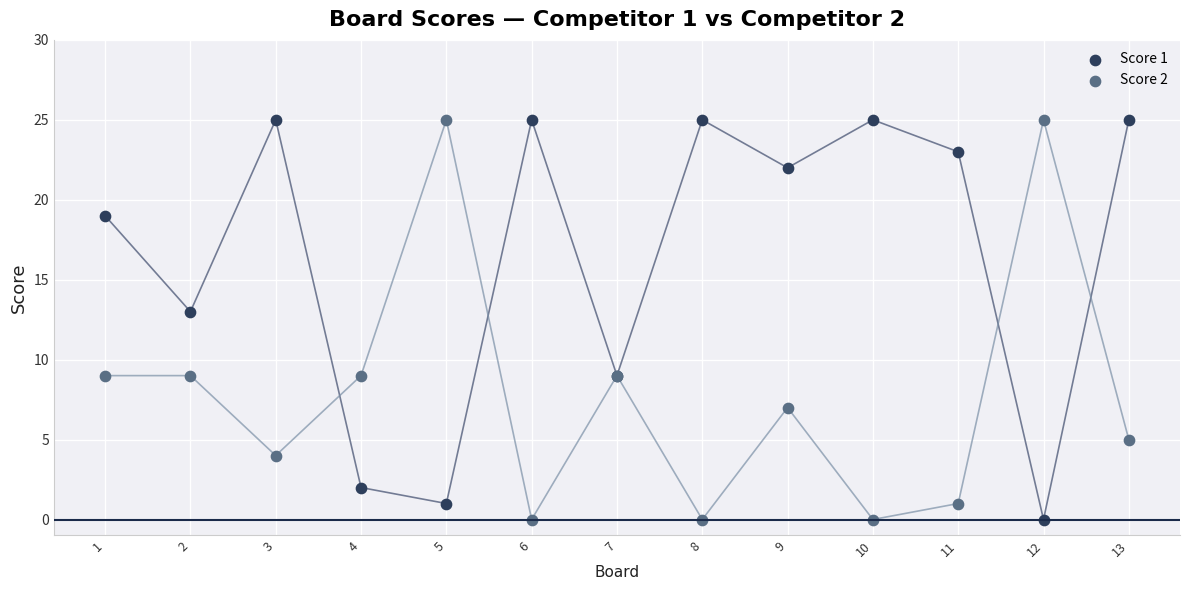

What are all the series names shown in the legend?

Score 1, Score 2